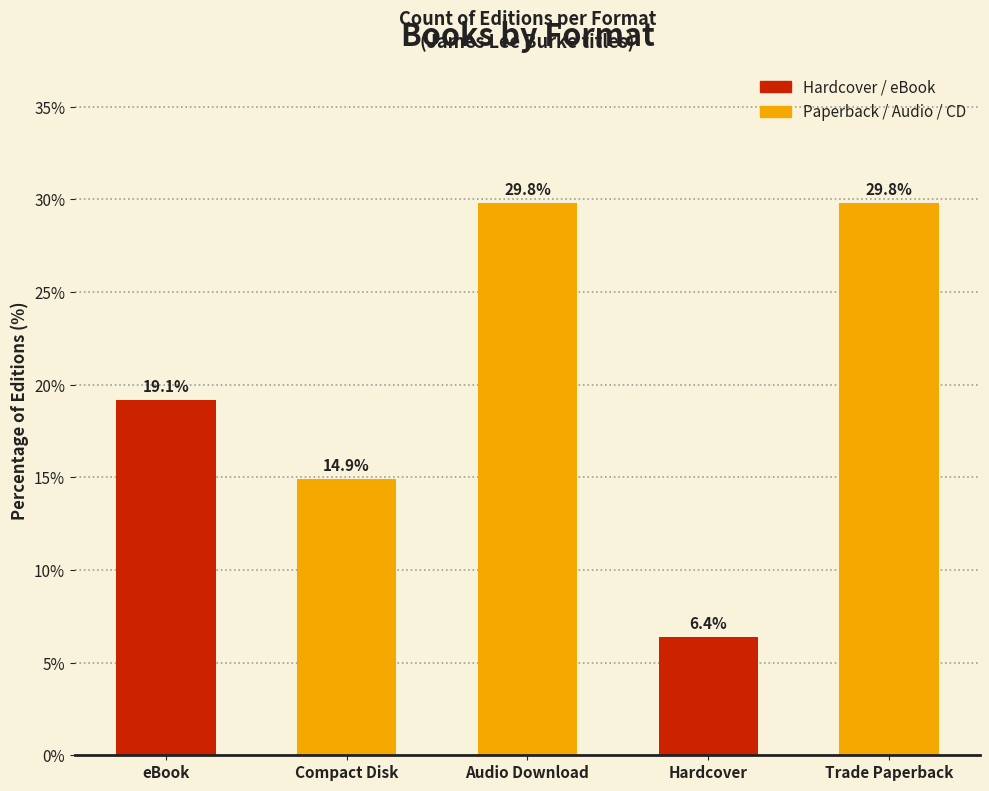

Count the number of categories in the chart.

5